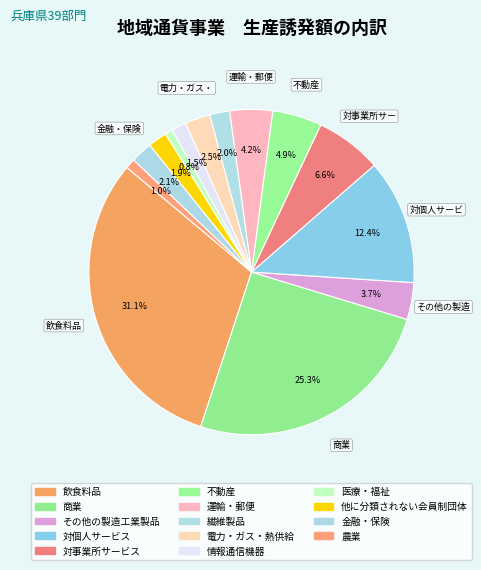

What percentage is the 情報通信機器 slice, to the nearest percent?

1%